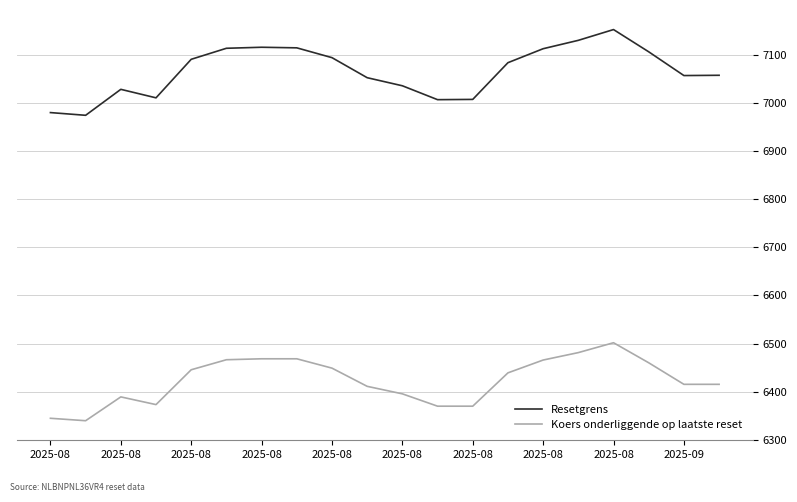

Which series has the largest total across all categories?

Resetgrens